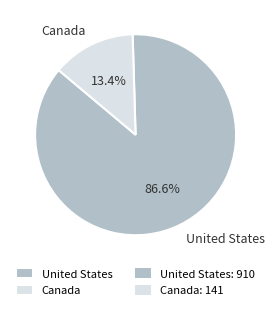

What is the smallest slice in the pie chart?

Canada